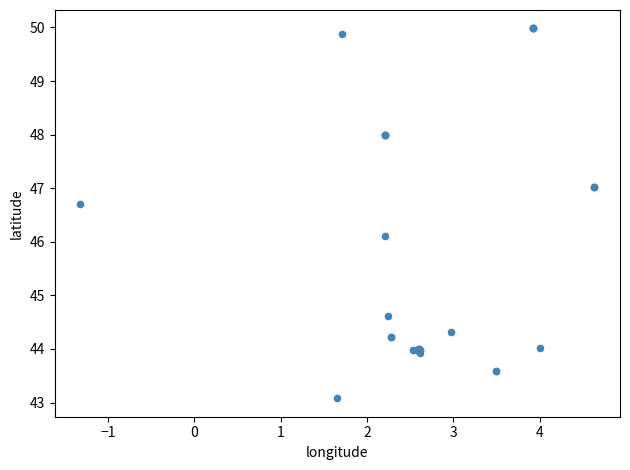

What Y value in the scatter plot is closest to 46?

46.1